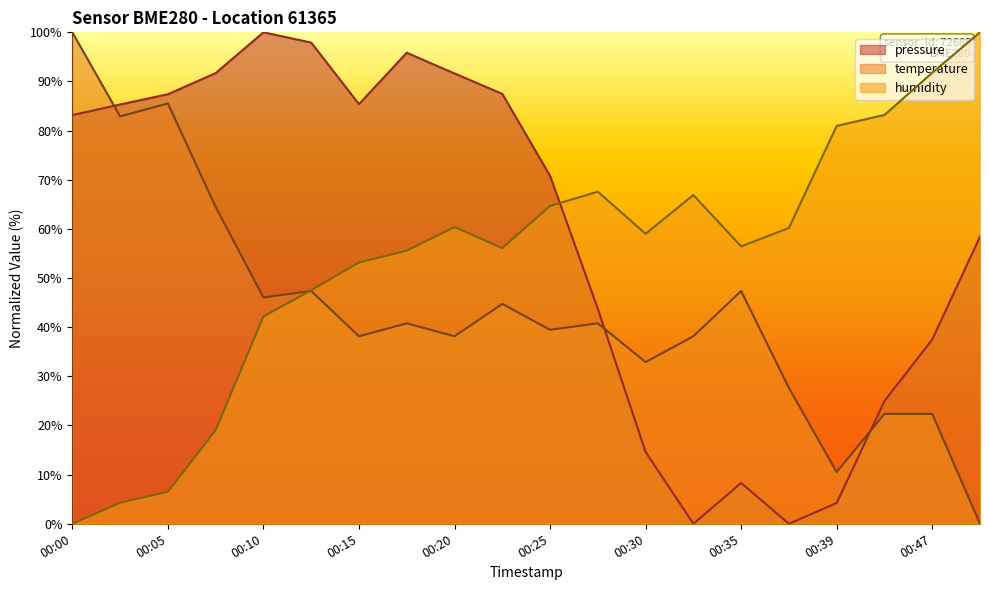

Where is the first local maximum for temperature?

00:05